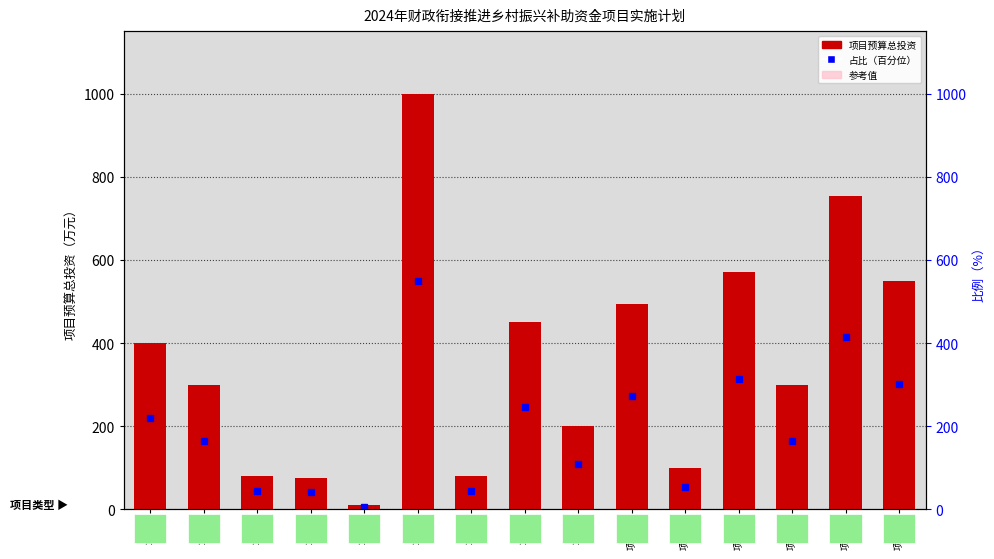

What is the ratio of the value at 项目12 to the value at 项目13?

1.9